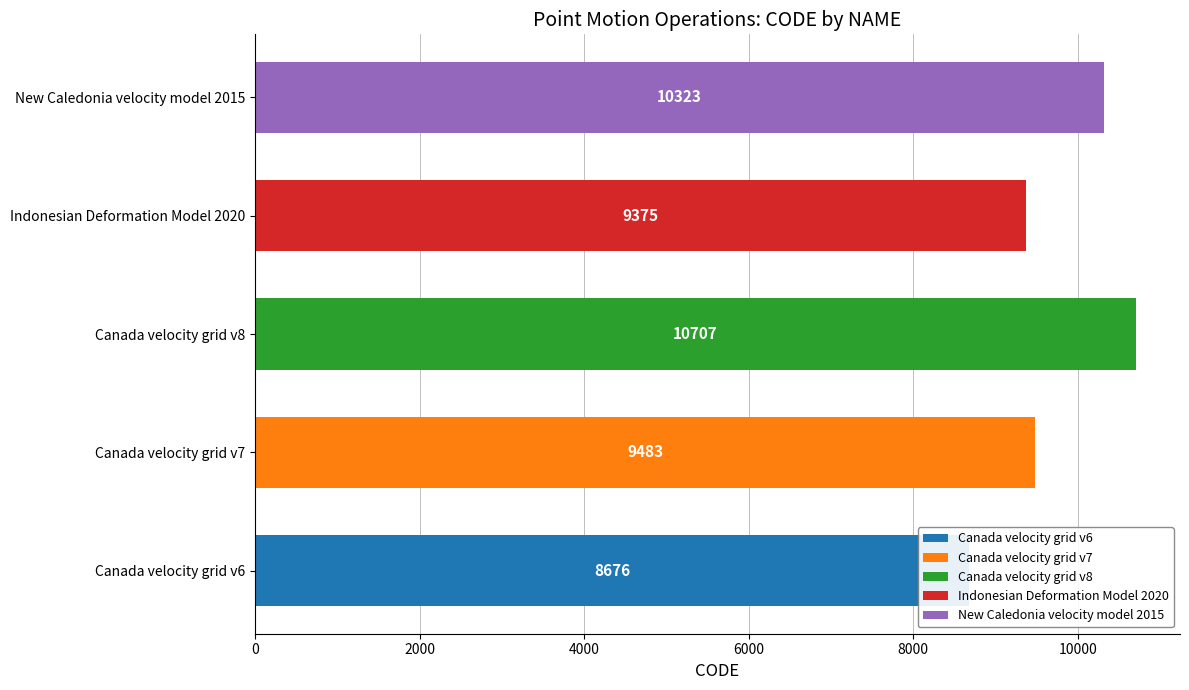

What is the smallest value displayed?

8676